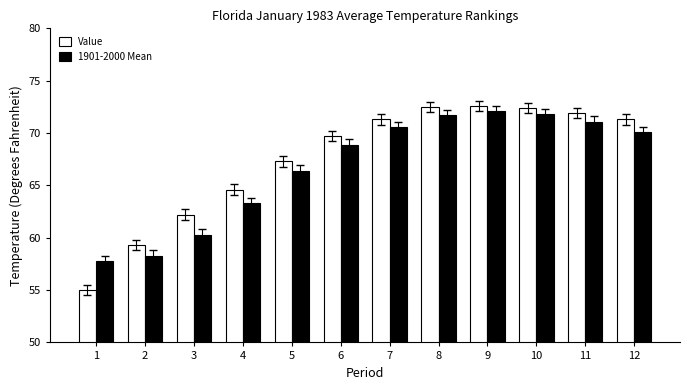

What is the value of the Value bar at the 12th from the left?

71.3